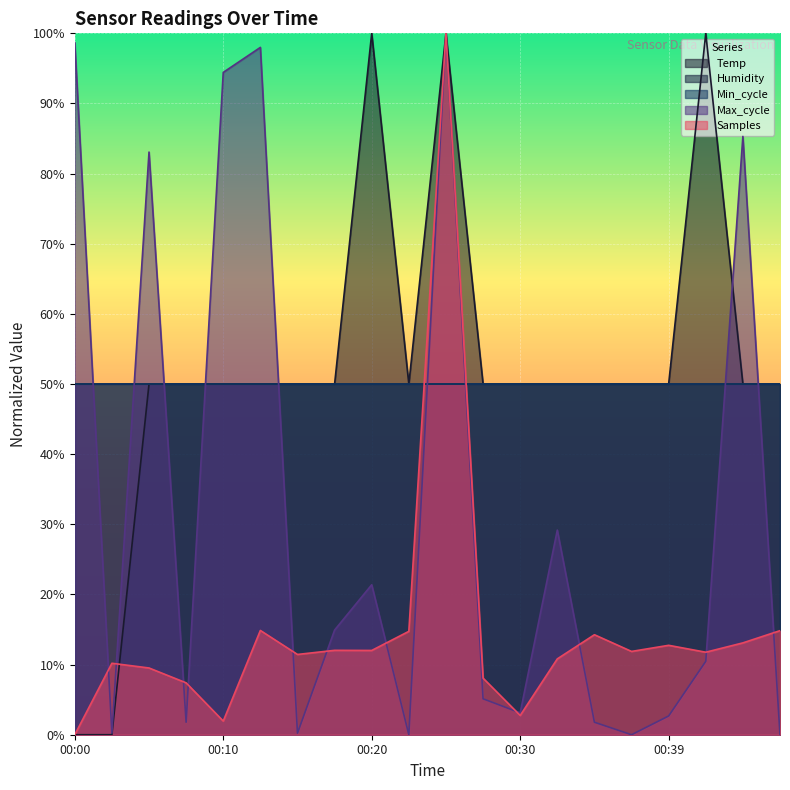

True or false: Max_cycle and Samples intersect in this chart.

True